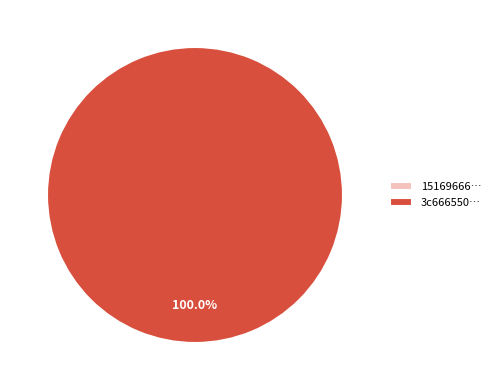

Is there a majority slice in this chart?

Yes